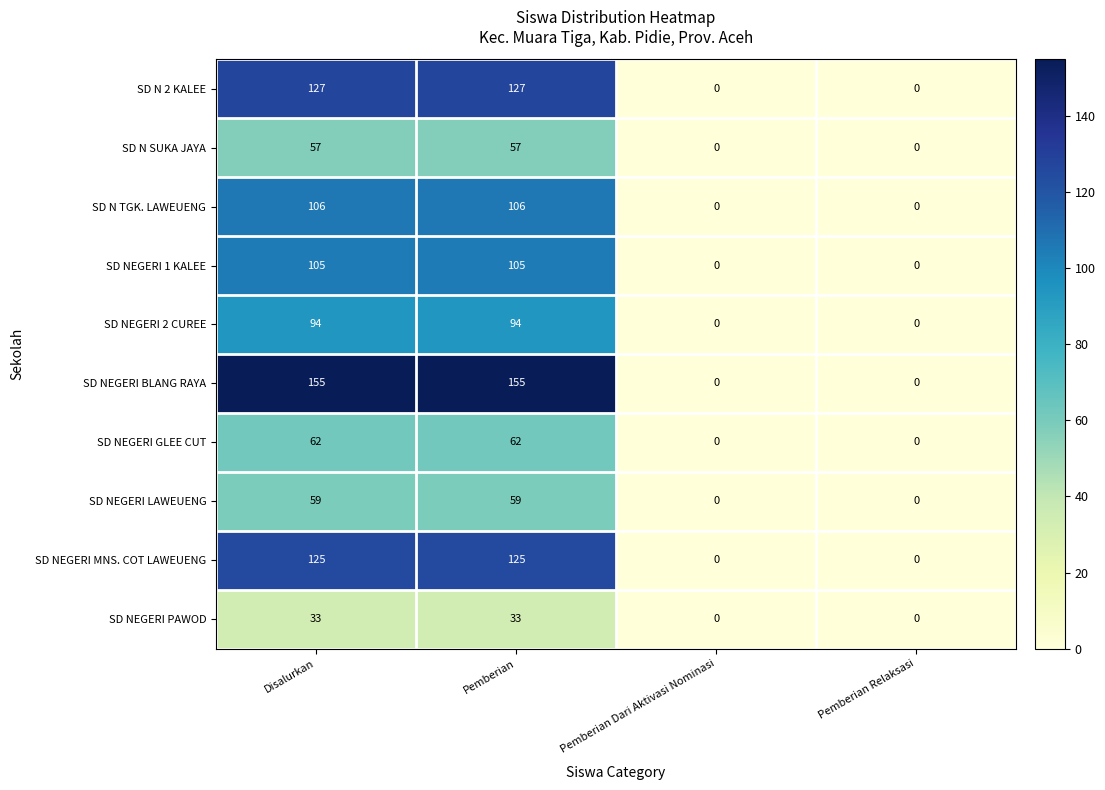

Count the number of data series in this chart.

10